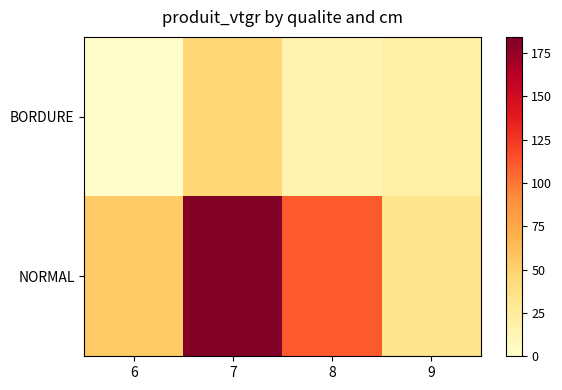

How many distinct data groups are displayed?

2